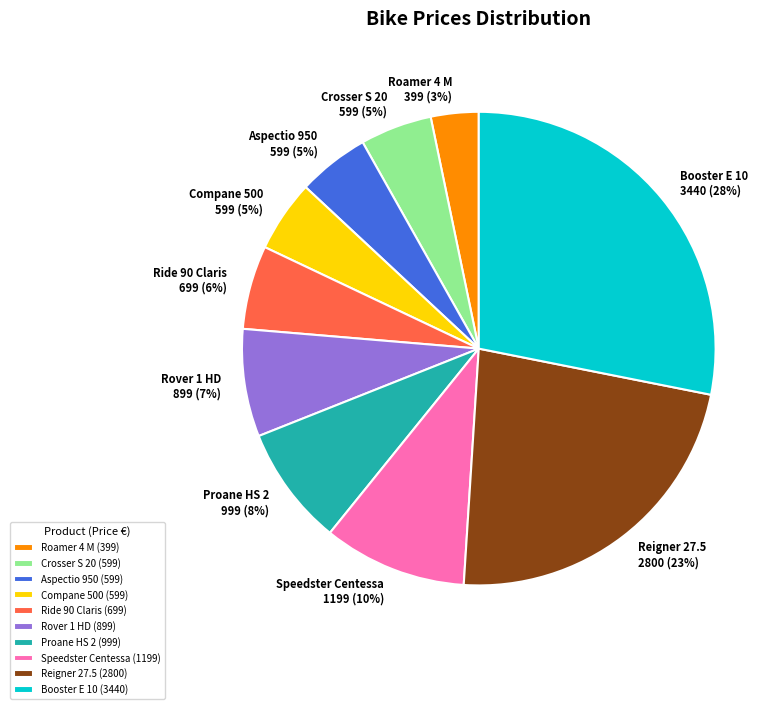

Count the number of slices in the pie.

10